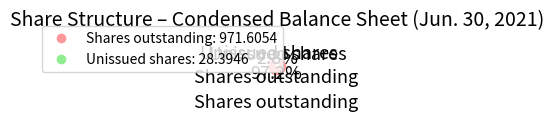

Does any single category account for the majority?

Yes